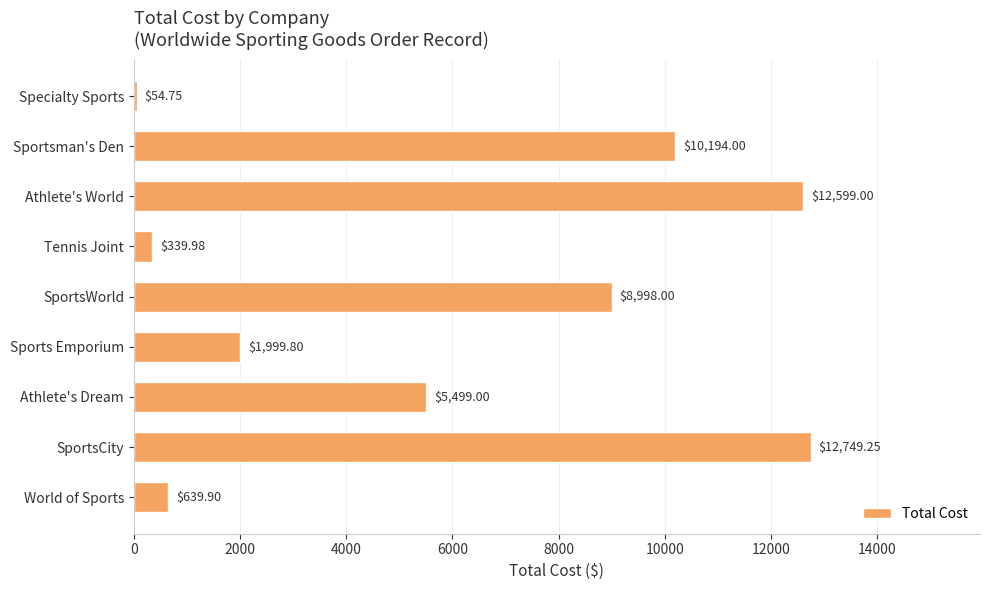

What is the smallest value displayed?

54.8